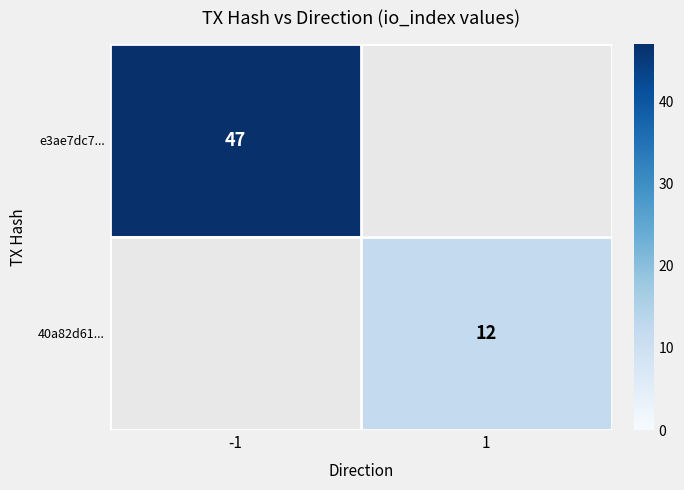

Is the value of 40a82d61... at 1 greater than the value of e3ae7dc7... at -1?

No